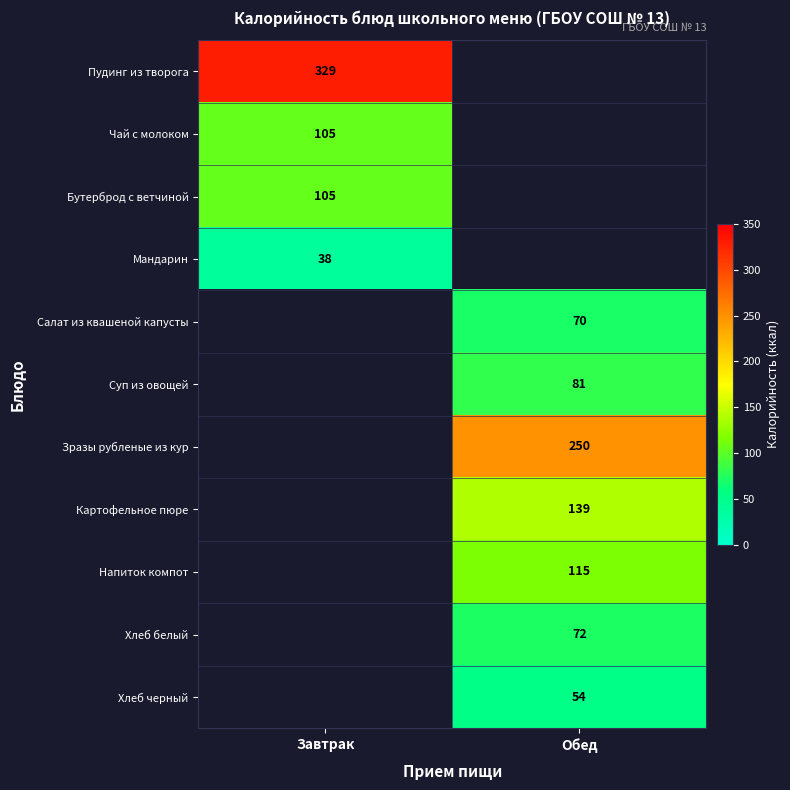

Which label corresponds to the smallest value in the chart?

Завтрак